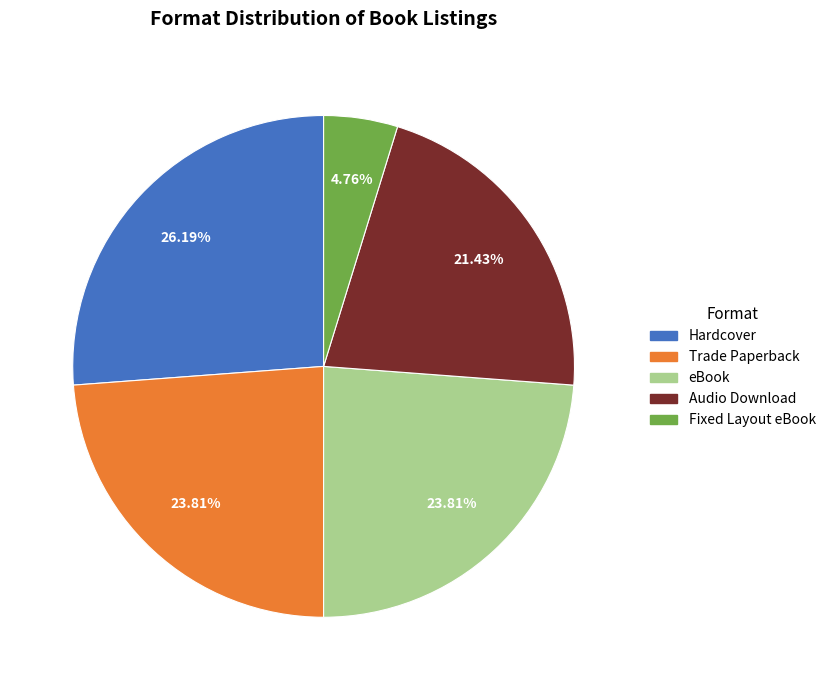

How many segments does this pie chart have?

5